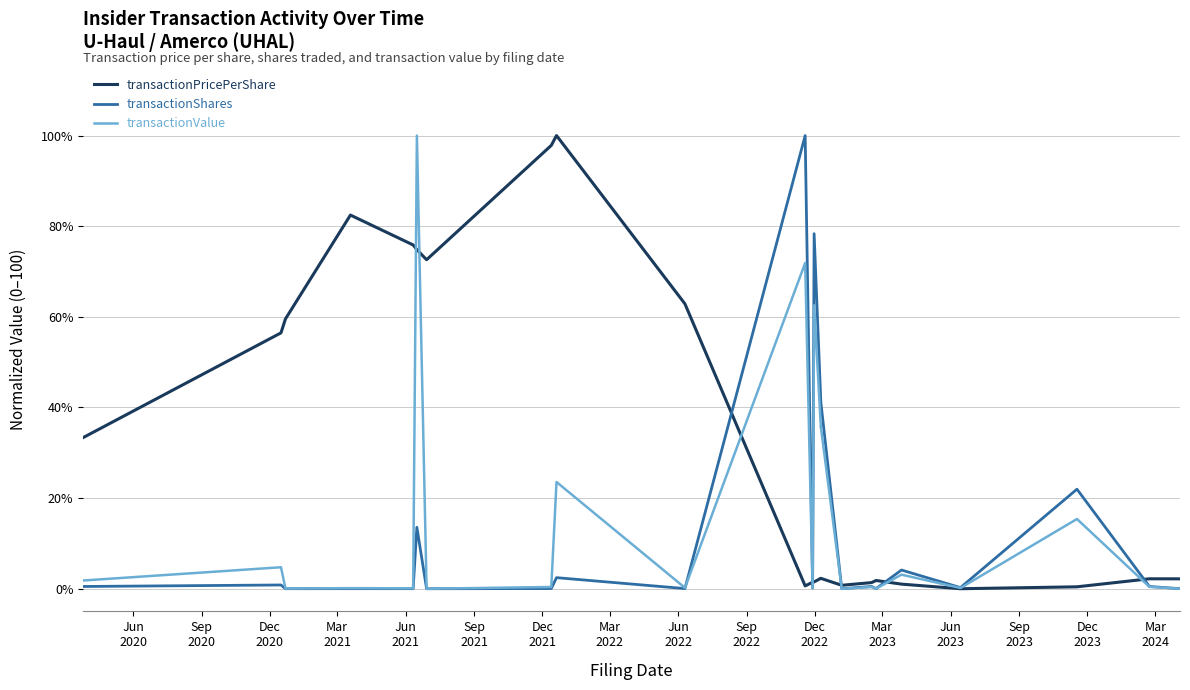

Which series has the largest range (max minus min)?

transactionPricePerShare